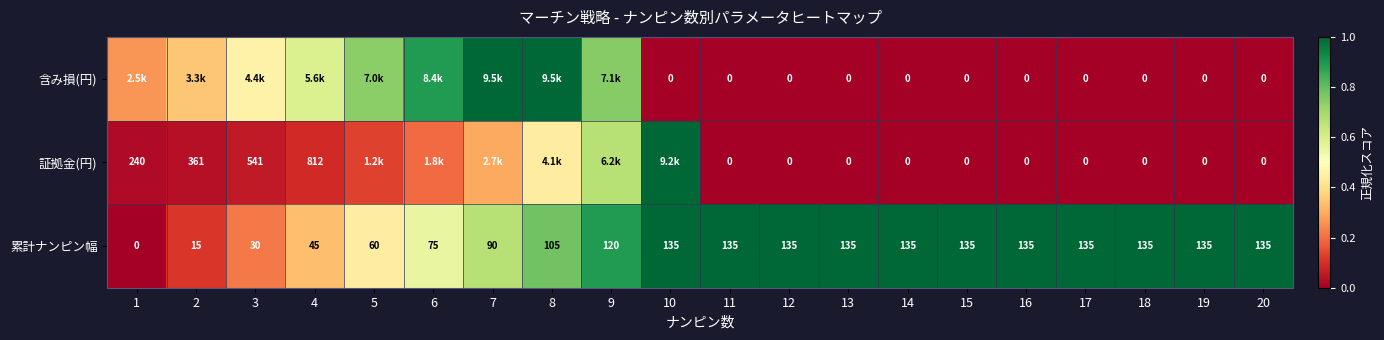

The value of 累計ナンピン幅 at 20 is 1.0. True or false?

True